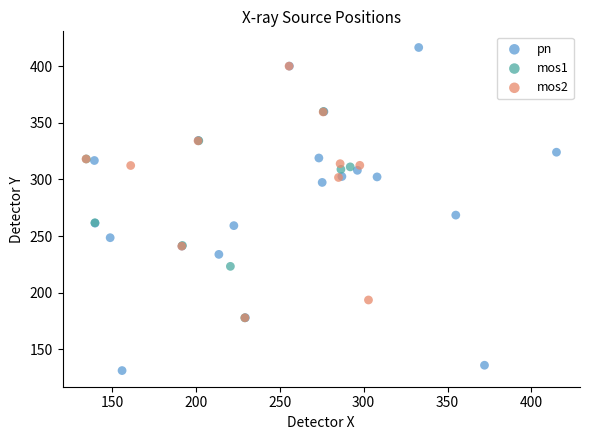

Which series contains the lowest Y value?

pn